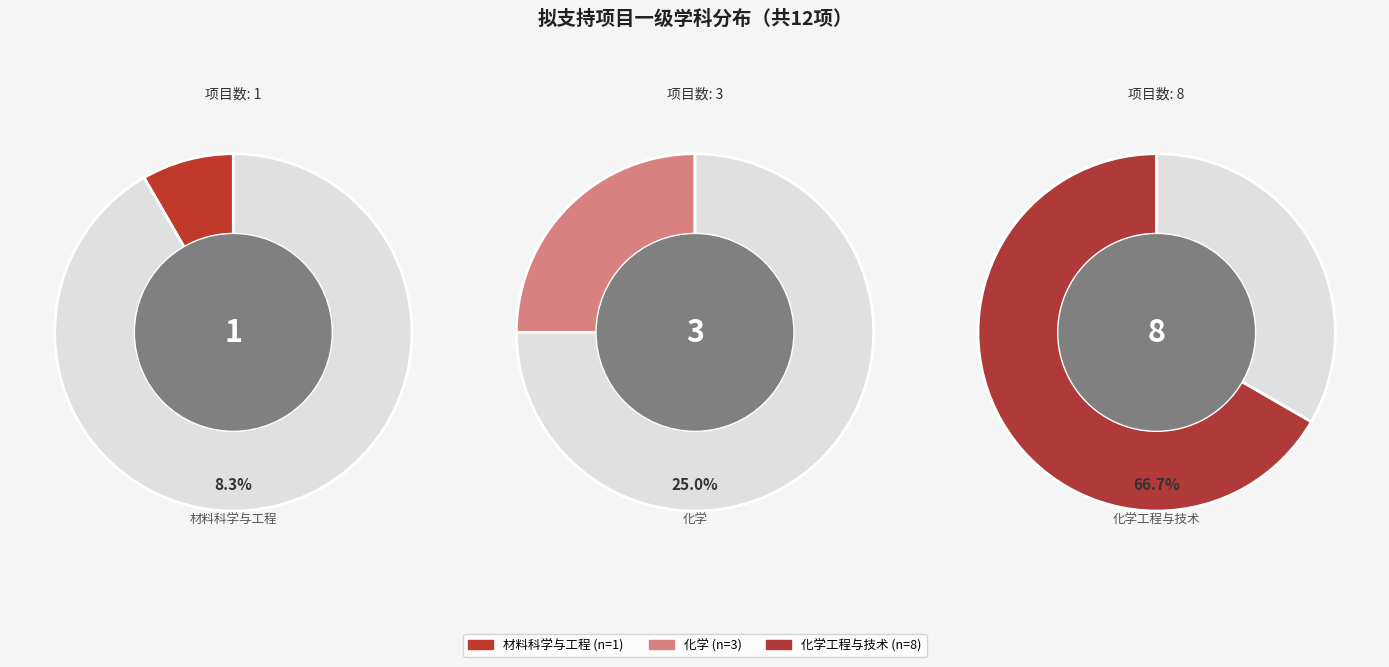

What is the change in value from 材料科学与工程 to 化学工程与技术?

+7